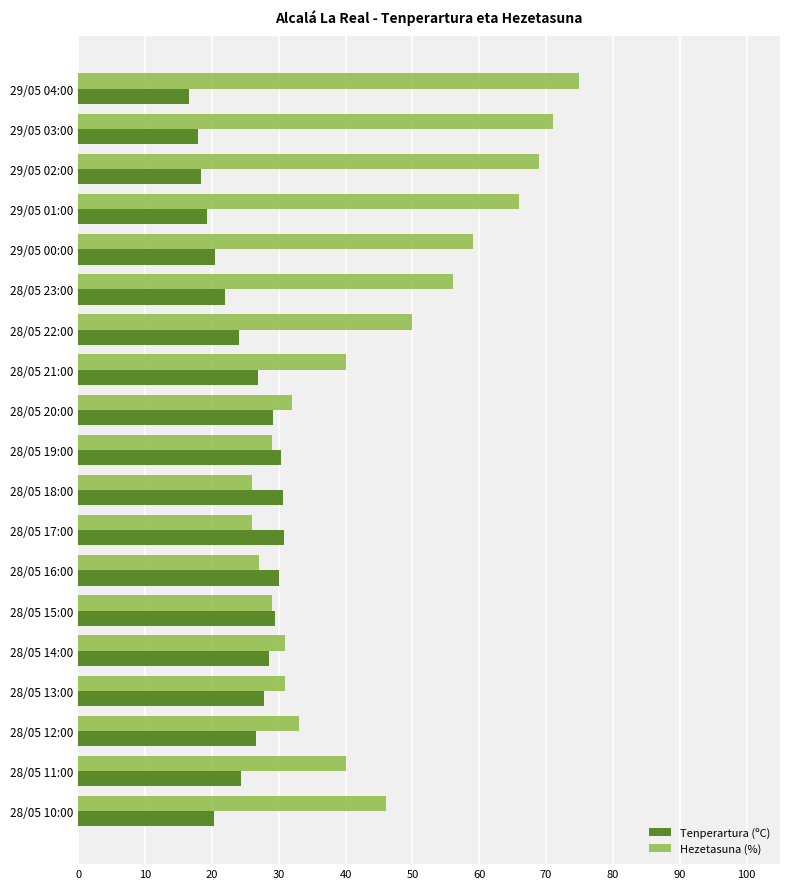

Is the value of Hezetasuna (%) at 28/05 23:00 greater than the value of Tenperartura (ºC) at 28/05 10:00?

Yes